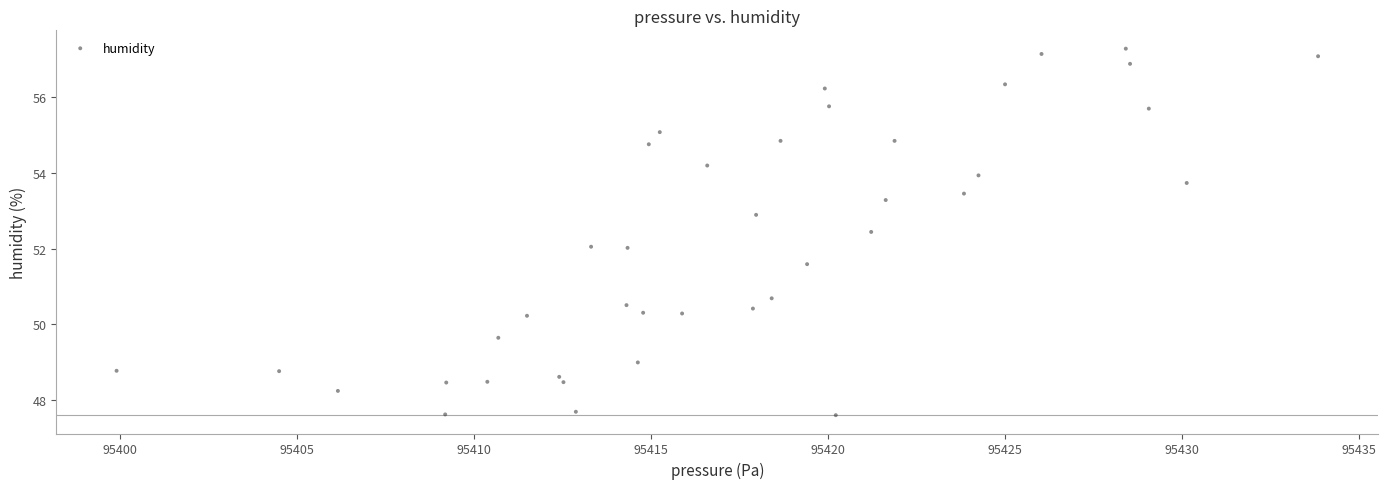

What is the range of Y values (max minus min)?

9.7